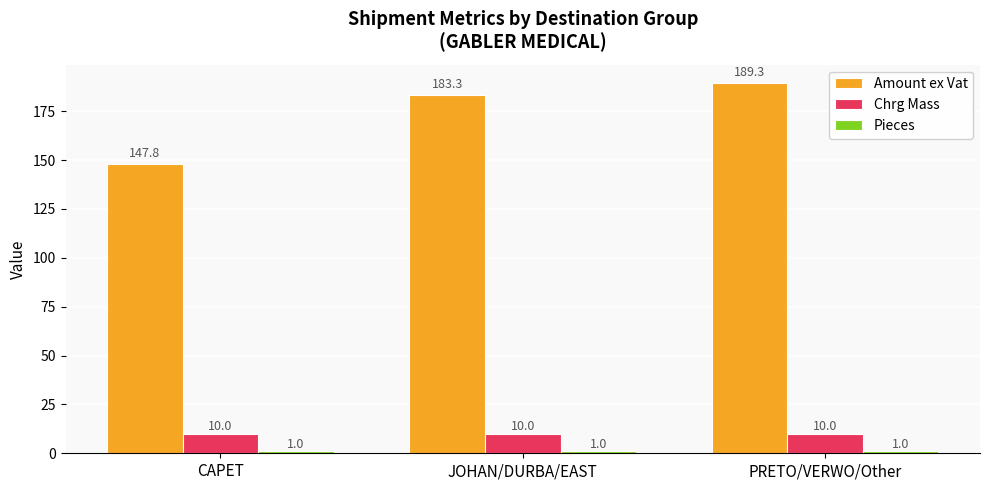

How many series are shown in this chart?

3